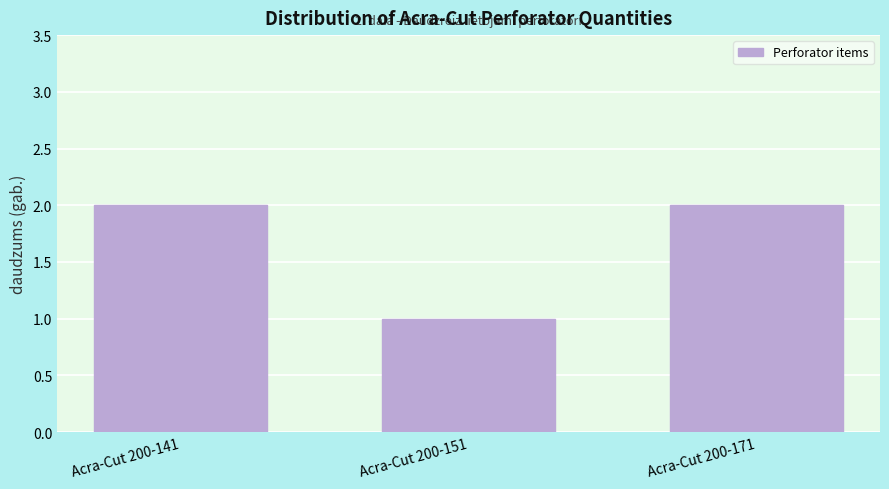

Reading left to right, extract all data points from this chart.

Acra-Cut 200-141=2	Acra-Cut 200-151=1	Acra-Cut 200-171=2